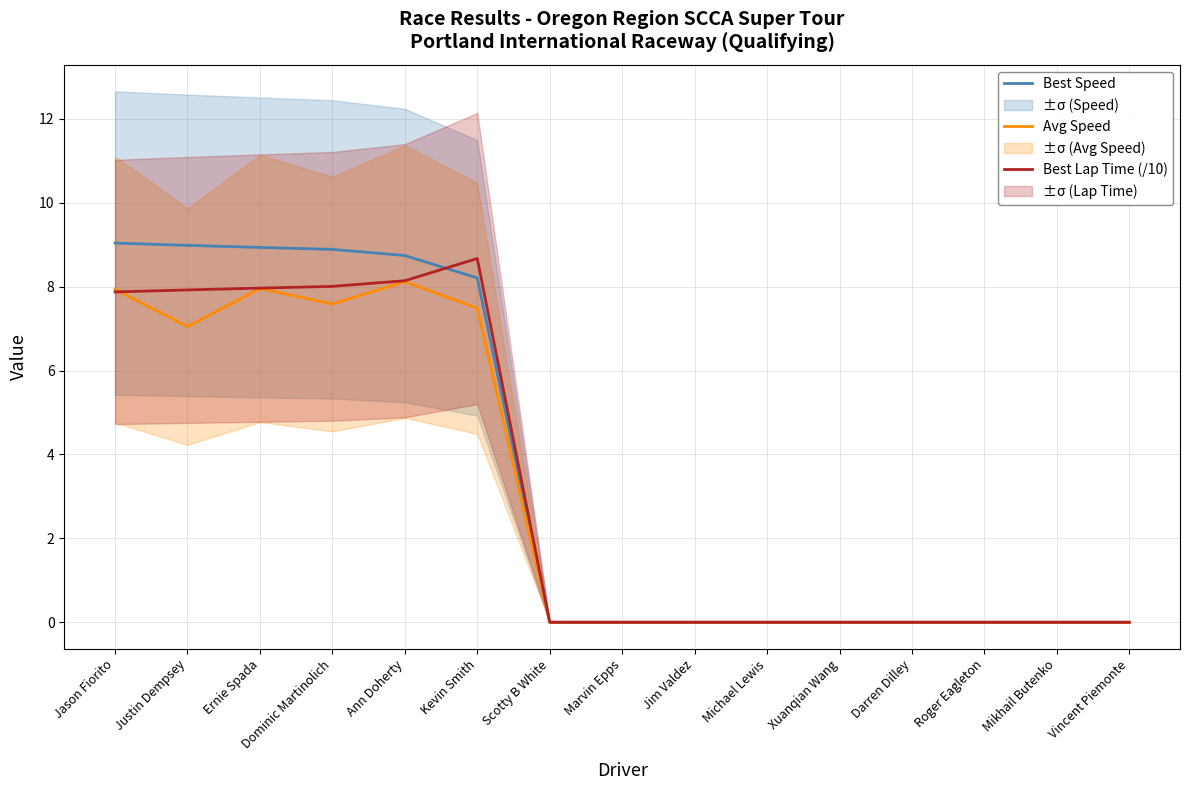

Which series changed the most between Justin Dempsey and Ann Doherty?

Avg Speed